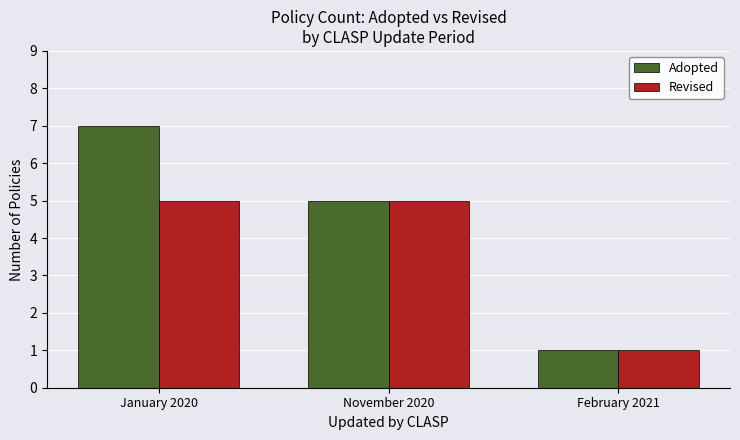

At which category does the chart reach its minimum across all series?

February 2021